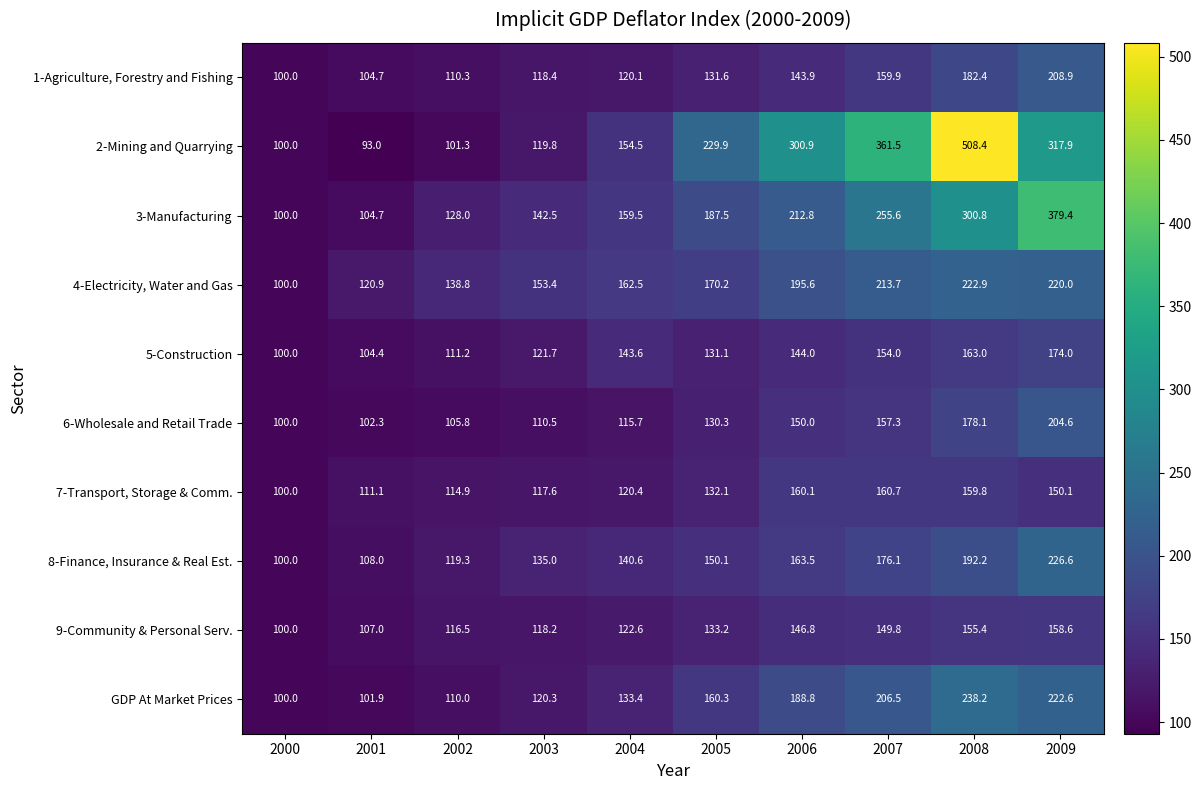

At which label does 2-Mining and Quarrying first exceed 229?

2005